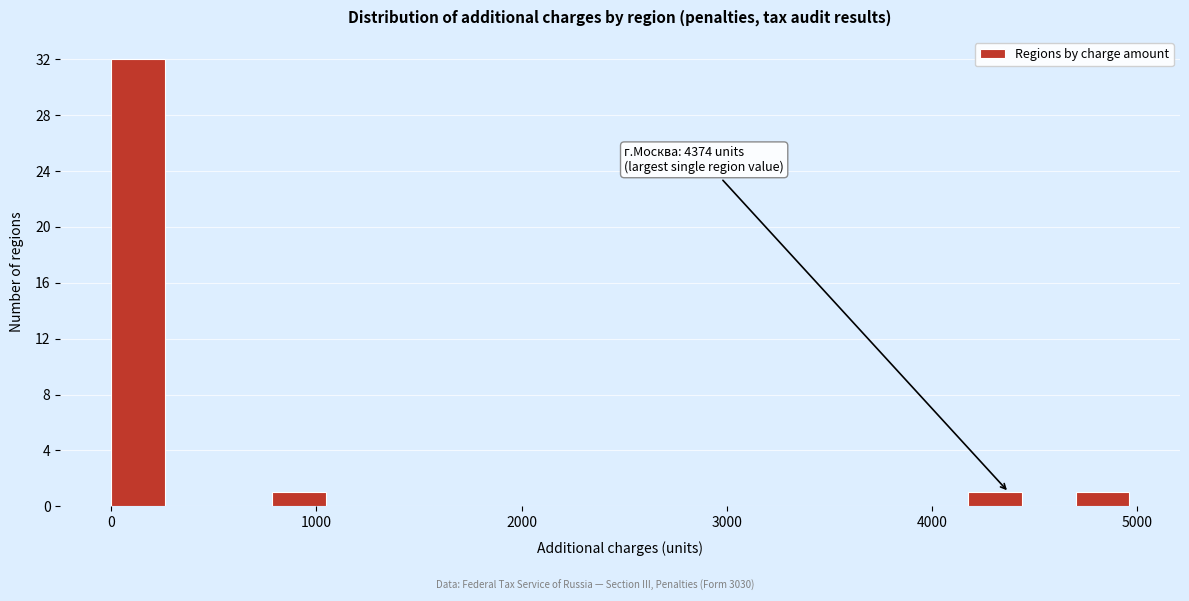

Read against the x-axis, roughly where is the centre of the tallest bar?

100